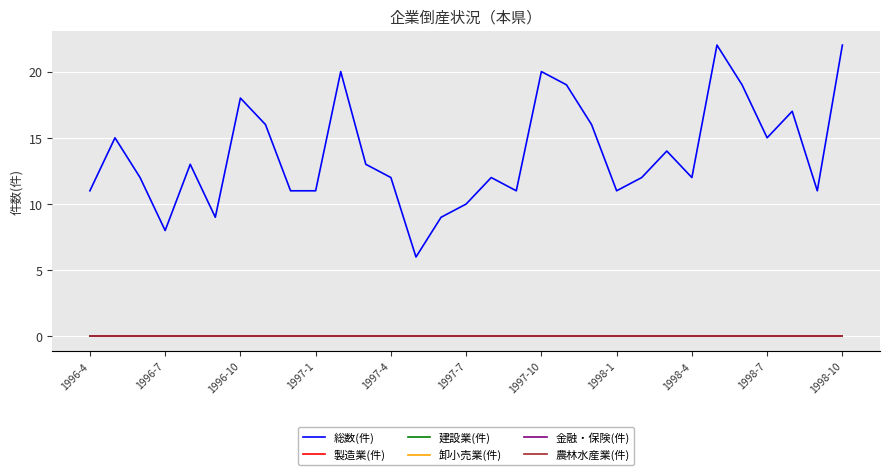

Is this an area chart (filled region under the line)?

No